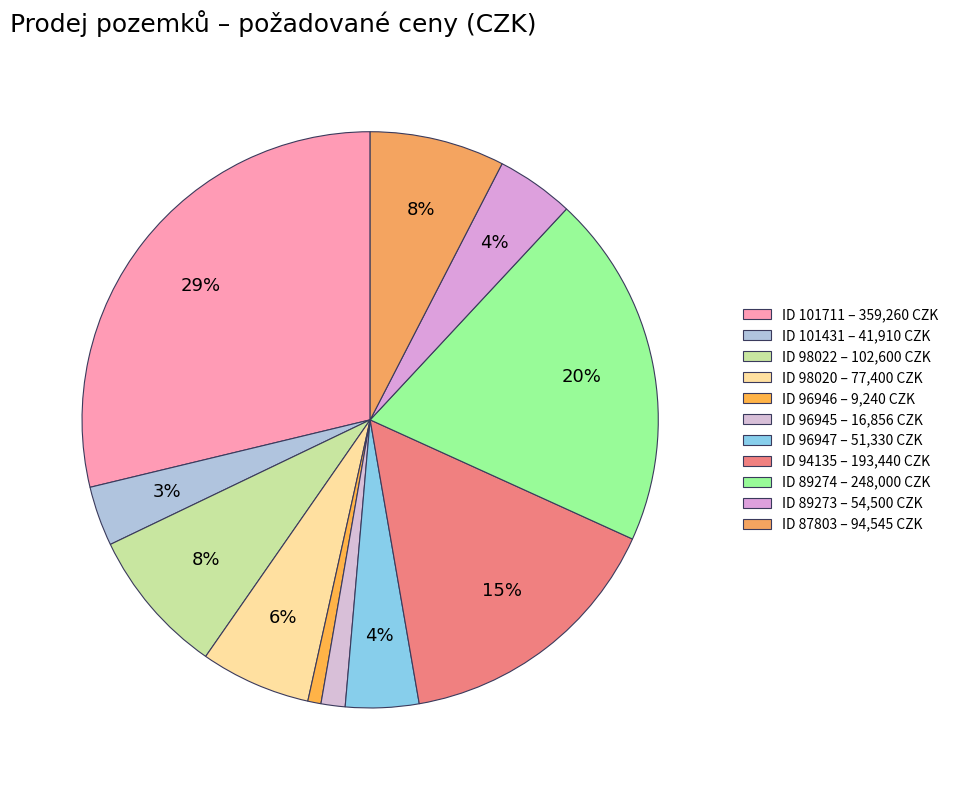

Rank the categories by value from lowest to highest.

96946, 96945, 101431, 96947, 89273, 98020, 87803, 98022, 94135, 89274, 101711